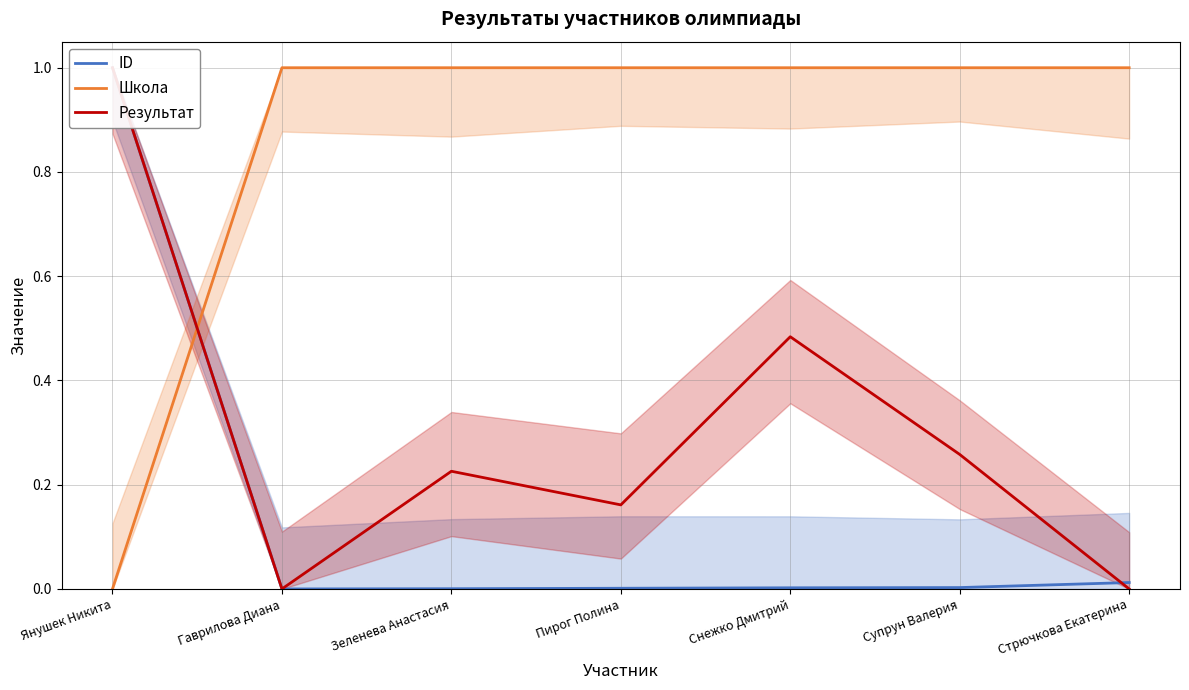

Is the value of Школа at Стрючкова Екатерина greater than the value of ID at Гаврилова Диана?

Yes